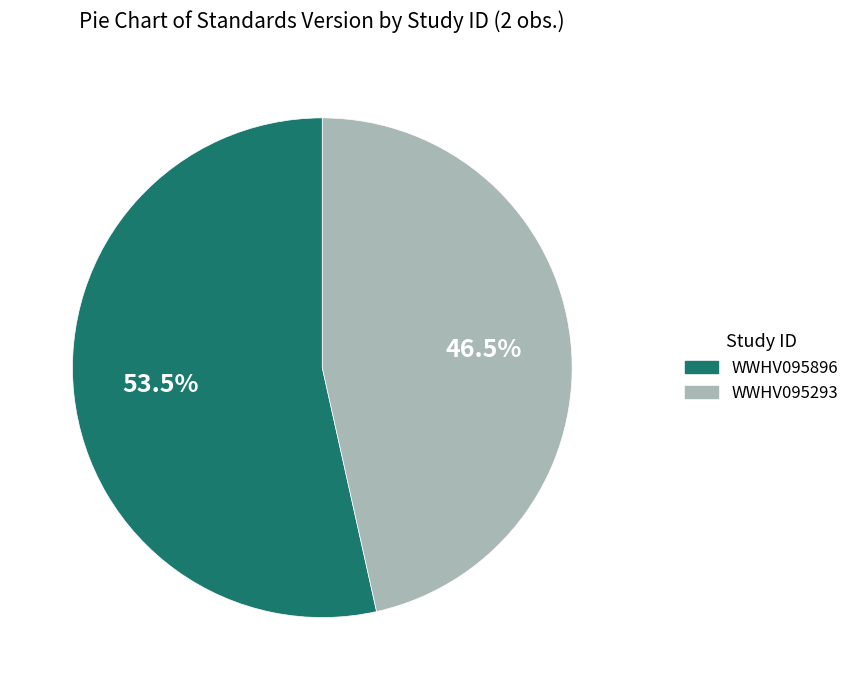

What is the majority slice?

WWHV095896